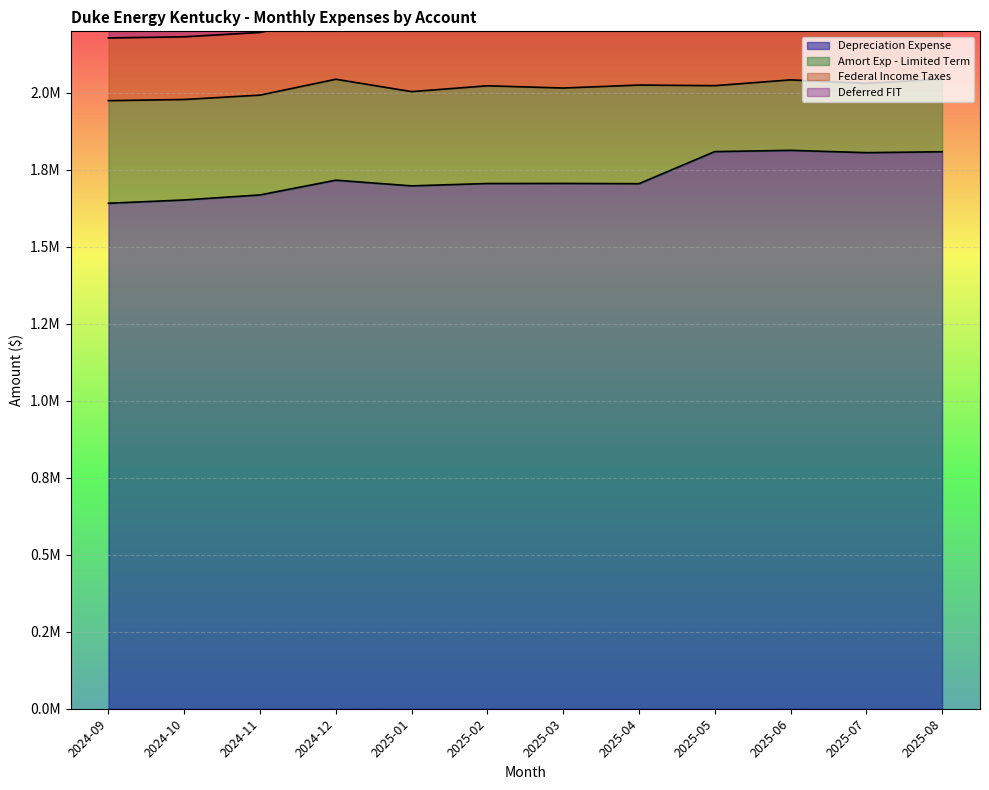

Reading left to right, what are all the values shown in this chart?

Depreciation Expense: 2024-09=1641673	2024-10=1652319	2024-11=1668736	2024-12=1716559	2025-01=1698137	2025-02=1705799	2025-03=1706088	2025-04=1705192	2025-05=1809421	2025-06=1813530	2025-07=1806000	2025-08=1808944
Amort Exp - Limited Term: 2024-09=333245	2024-10=326339	2024-11=324163	2024-12=327866	2025-01=306083	2025-02=317359	2025-03=309811	2025-04=320347	2025-05=214170	2025-06=228851	2025-07=224917	2025-08=236215
Federal Income Taxes: 2024-09=203638	2024-10=203638	2024-11=203638	2024-12=203638	2025-01=203638	2025-02=203638	2025-03=203638	2025-04=203638	2025-05=203638	2025-06=203638	2025-07=203638	2025-08=203633
Deferred FIT: 2024-09=333481	2024-10=333481	2024-11=333481	2024-12=333481	2025-01=333481	2025-02=333481	2025-03=333481	2025-04=333481	2025-05=333481	2025-06=333481	2025-07=333481	2025-08=333483